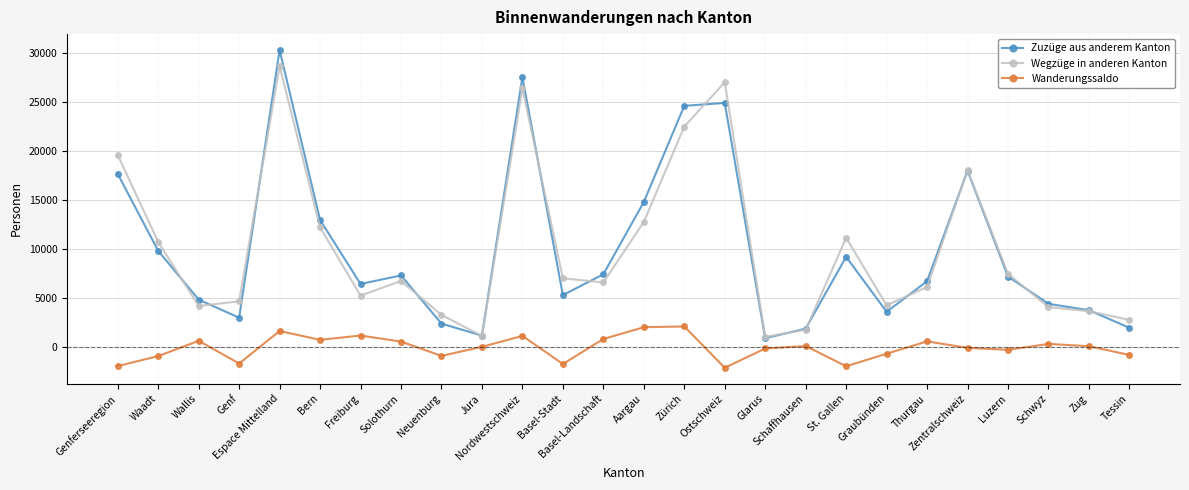

Is the value of Wegzüge in anderen Kanton at Graubünden greater than the value of Zuzüge aus anderem Kanton at Basel-Stadt?

No